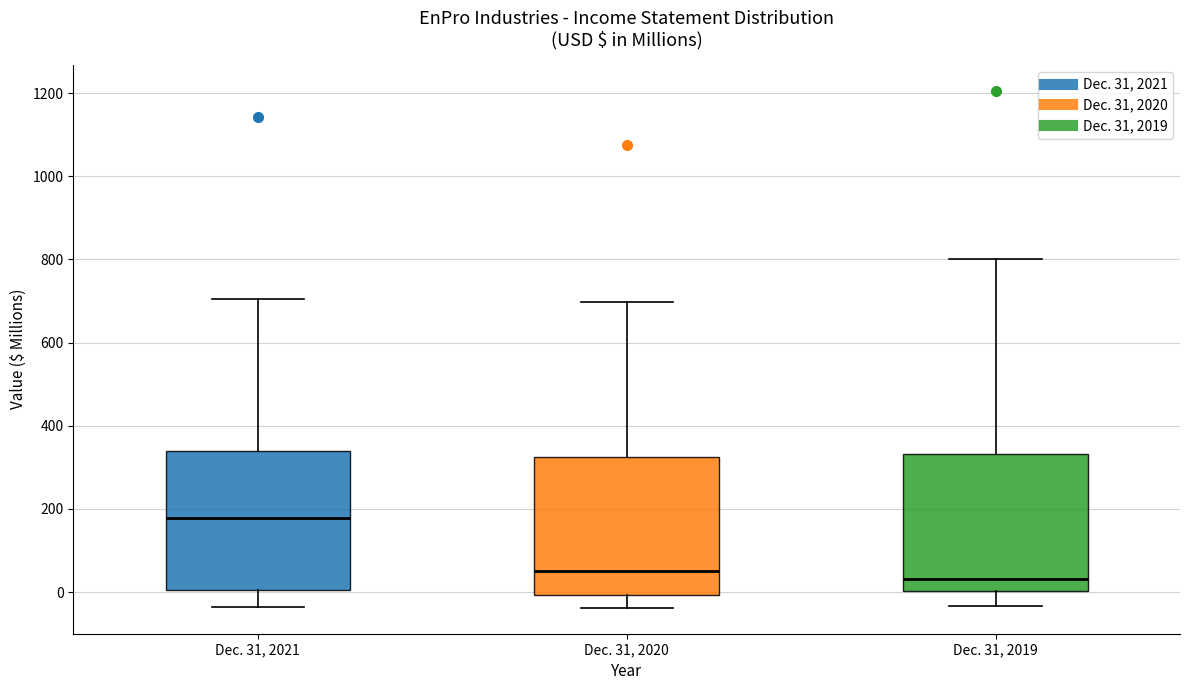

Reading left to right, transcribe this box plot: for each box, give where its median line is, the range the box spans, and where its two whiskers end, as read against the y-axis. The values are not printed on the chart, so give them approximately, as read against the axis.

Dec. 31, 2021: median 180, box 0 to 340, whiskers -40 to 700
Dec. 31, 2020: median 60, box 0 to 320, whiskers -40 to 700
Dec. 31, 2019: median 40, box 0 to 340, whiskers -40 to 800